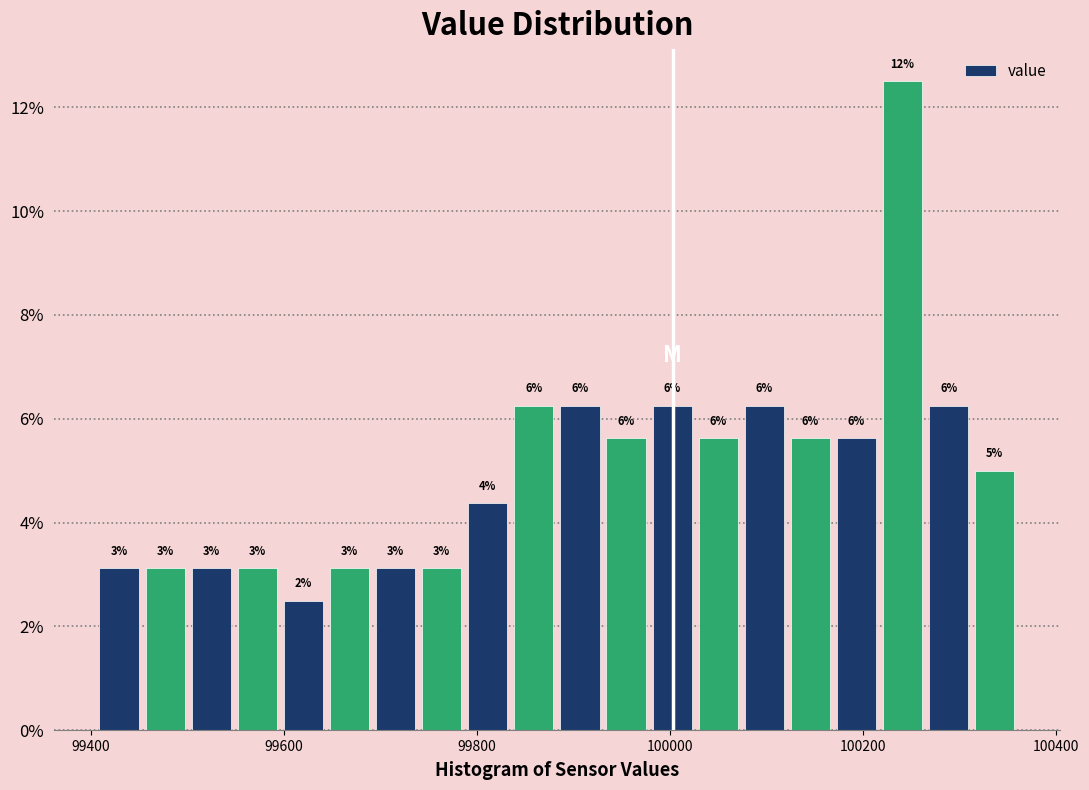

Read against the x-axis, roughly where is the centre of the tallest bar?

100240